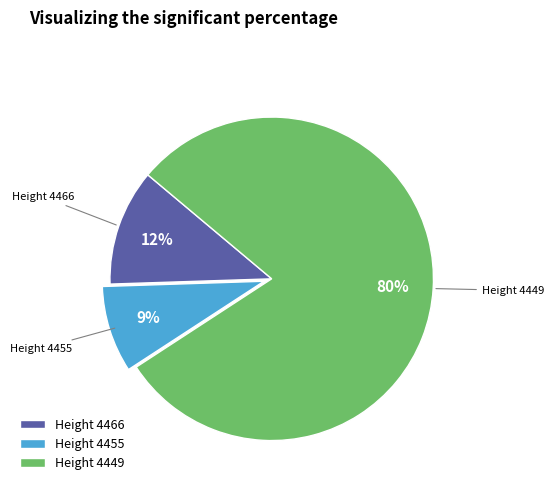

What percentage is the Height 4466 slice, to the nearest percent?

12%